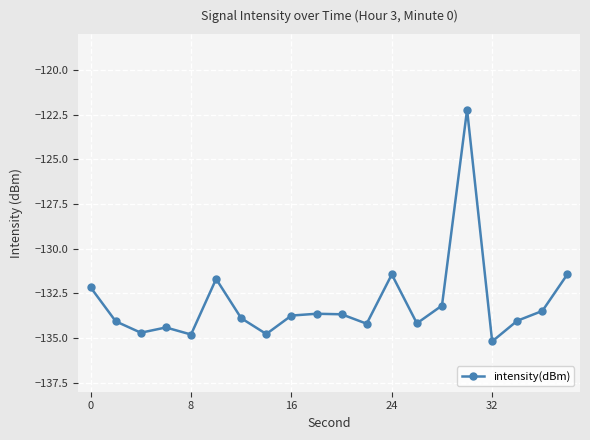

What is the difference between the maximum and minimum values?

13.0